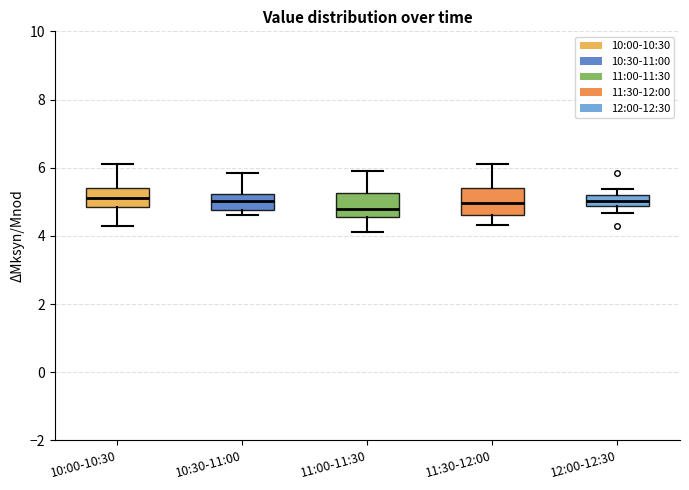

Reading left to right, transcribe this box plot: for each box, give where its median line is, the range the box spans, and where its two whiskers end, as read against the y-axis. The values are not printed on the chart, so give them approximately, as read against the axis.

10:00-10:30: median 5.2, box 4.8 to 5.4, whiskers 4.4 to 6.2
10:30-11:00: median 5.0, box 4.8 to 5.2, whiskers 4.6 to 5.8
11:00-11:30: median 4.8, box 4.6 to 5.2, whiskers 4.2 to 6.0
11:30-12:00: median 5.0, box 4.6 to 5.4, whiskers 4.4 to 6.2
12:00-12:30: median 5.0, box 4.8 to 5.2, whiskers 4.6 to 5.4